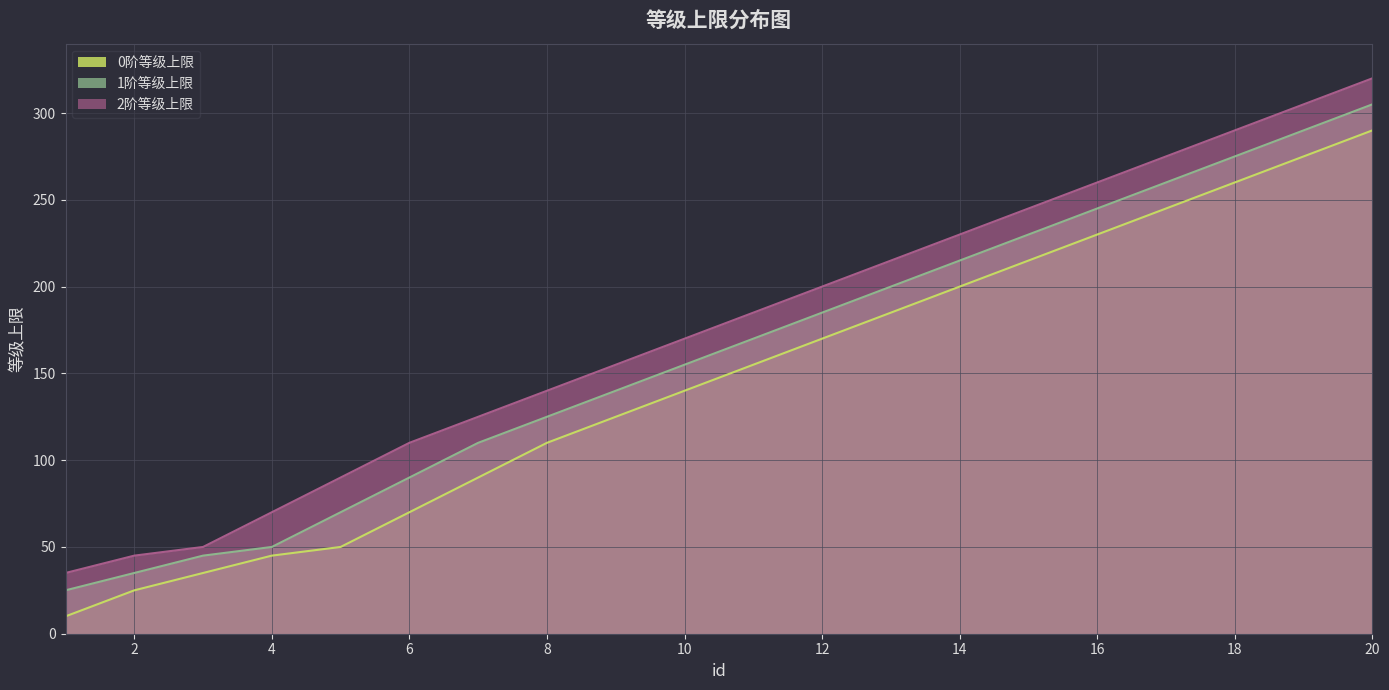

Reading left to right, what are all the values shown in this chart?

0阶等级上限: 1=10	2=25	3=35	4=45	5=50	6=70	7=90	8=110	9=125	10=140	11=155	12=170	13=185	14=200	15=215	16=230	17=245	18=260	19=275	20=290
1阶等级上限: 1=25	2=35	3=45	4=50	5=70	6=90	7=110	8=125	9=140	10=155	11=170	12=185	13=200	14=215	15=230	16=245	17=260	18=275	19=290	20=305
2阶等级上限: 1=35	2=45	3=50	4=70	5=90	6=110	7=125	8=140	9=155	10=170	11=185	12=200	13=215	14=230	15=245	16=260	17=275	18=290	19=305	20=320